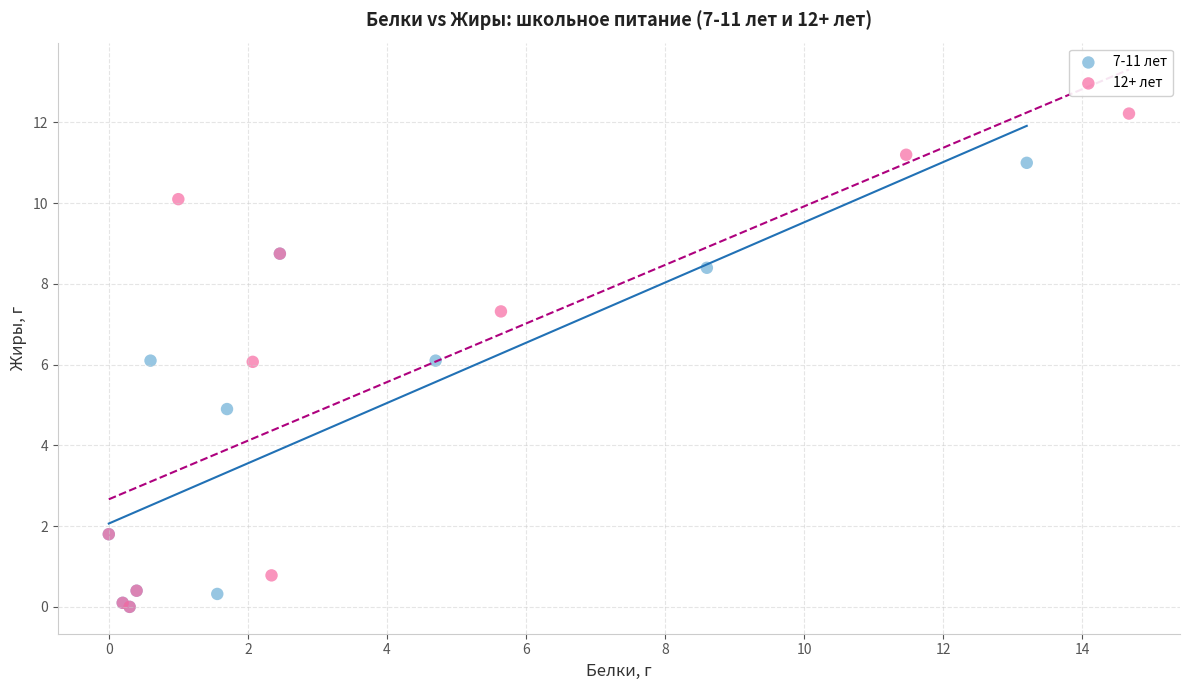

What are all the series names shown in the legend?

7-11 лет, 12+ лет